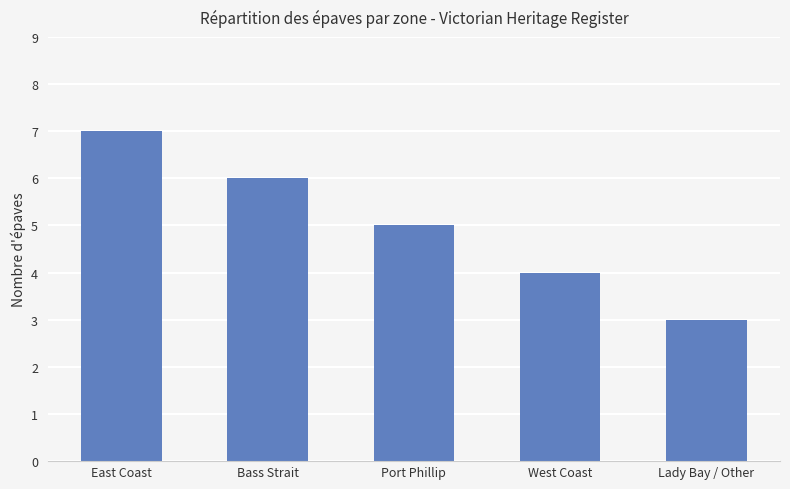

What is the smallest value displayed?

3